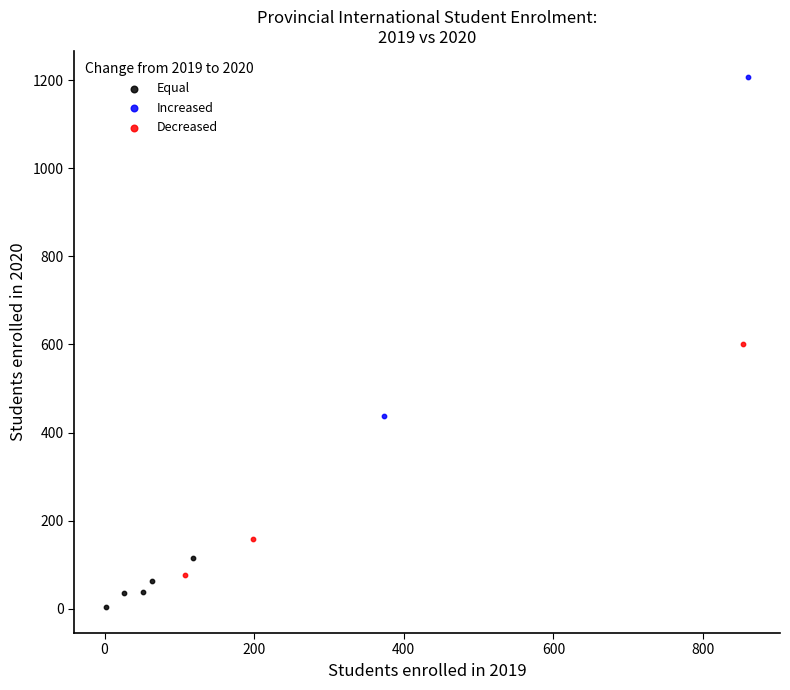

What are all the series names shown in the legend?

Equal, Increased, Decreased